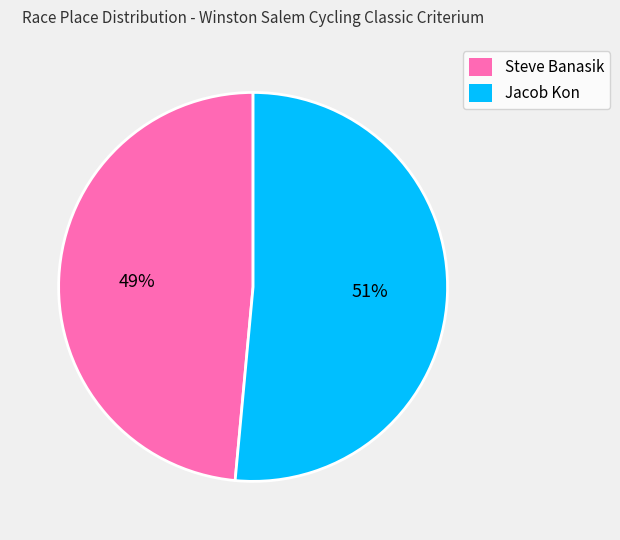

Which category has the smallest portion of the pie?

Steve Banasik